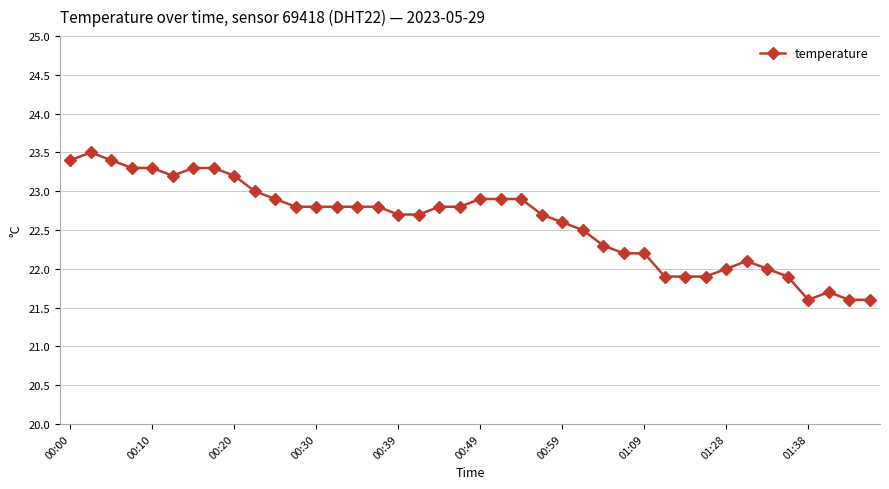

Count the number of data series in this chart.

1